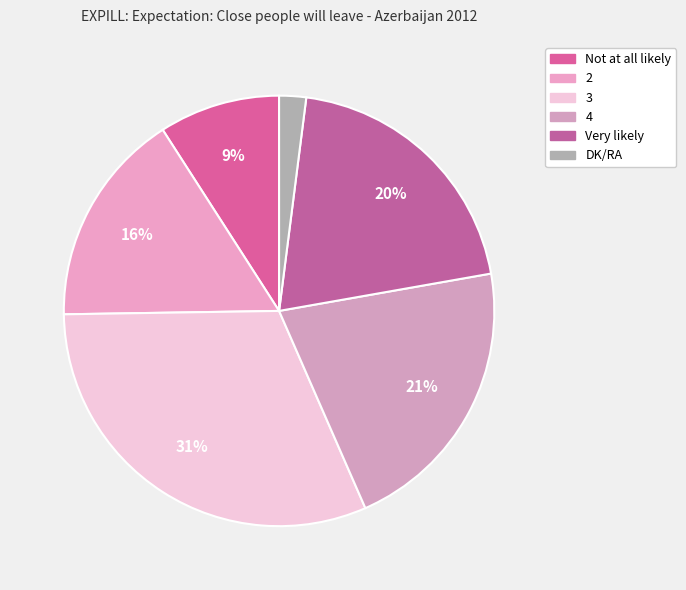

To the nearest percent, what is the difference between the 3 and 2 slice percentages?

15%